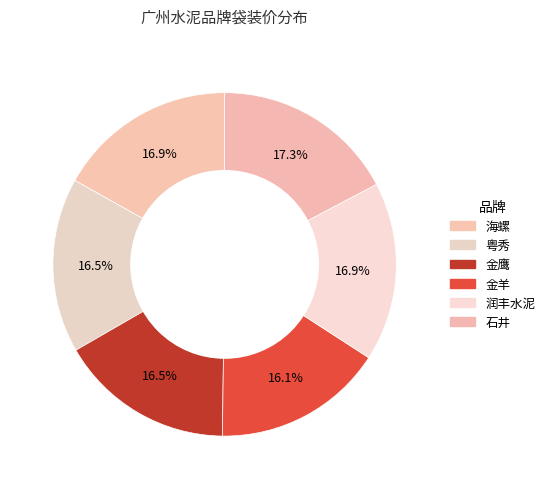

To the nearest percent, what portion does 粤秀 represent?

16%